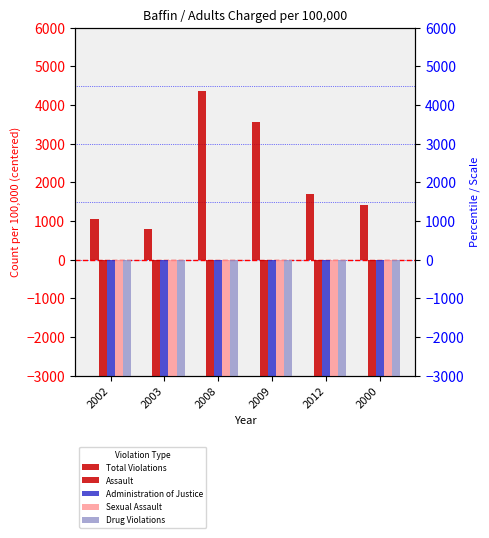

What is the approximate value of Assault at 2002?

-5528.0